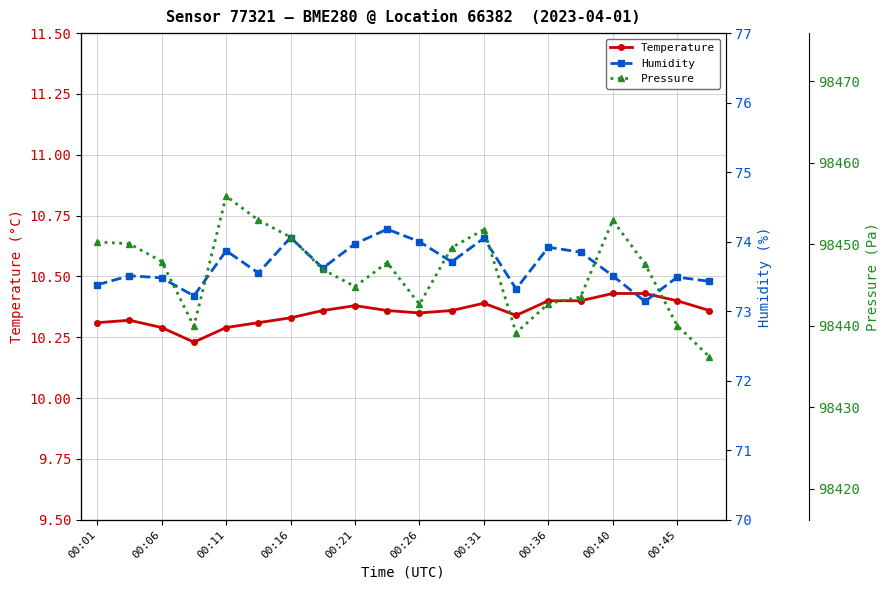

Count the Temperature values in the range 10 to 11.

20